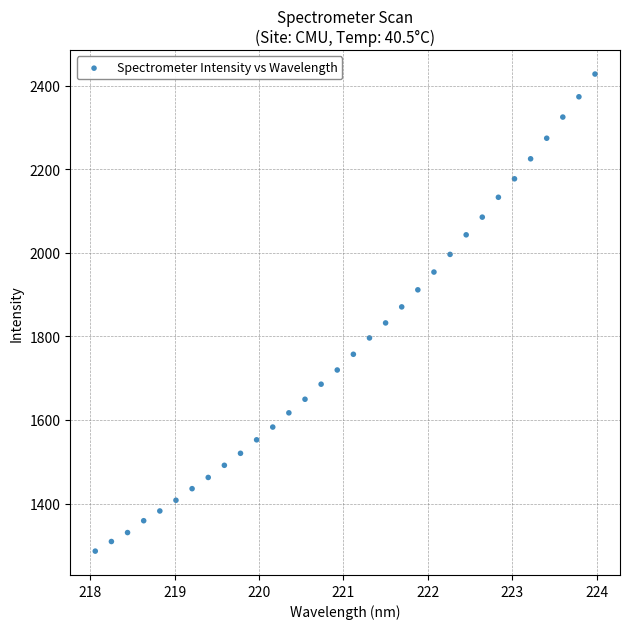

What is the range of X values (max minus min)?

5.9